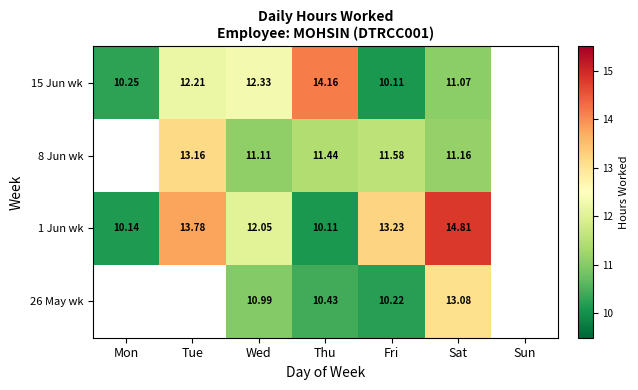

Which label corresponds to the smallest value in the chart?

Thu